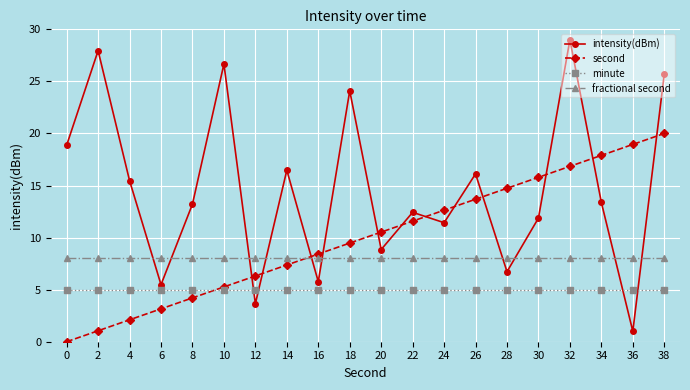

What is the highest value of the minute series?

5.0